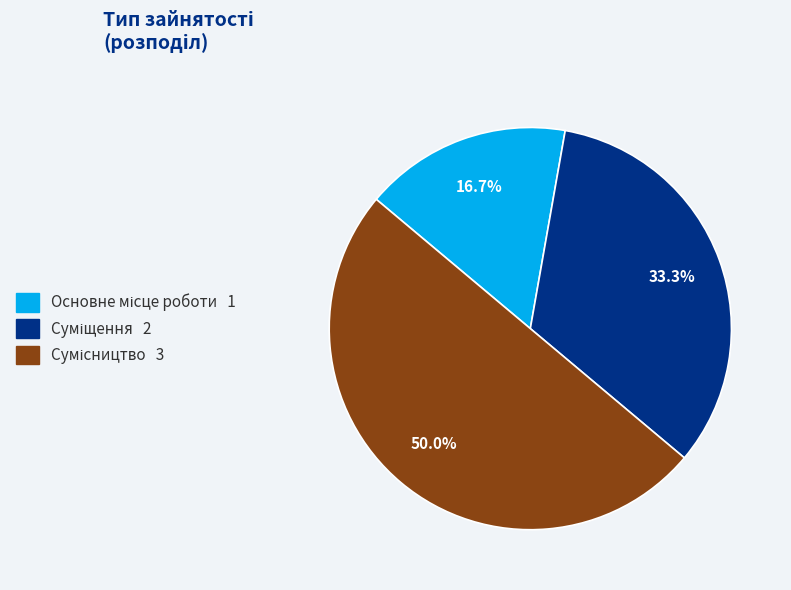

What percentage is the Сумісництво slice, to the nearest percent?

50%